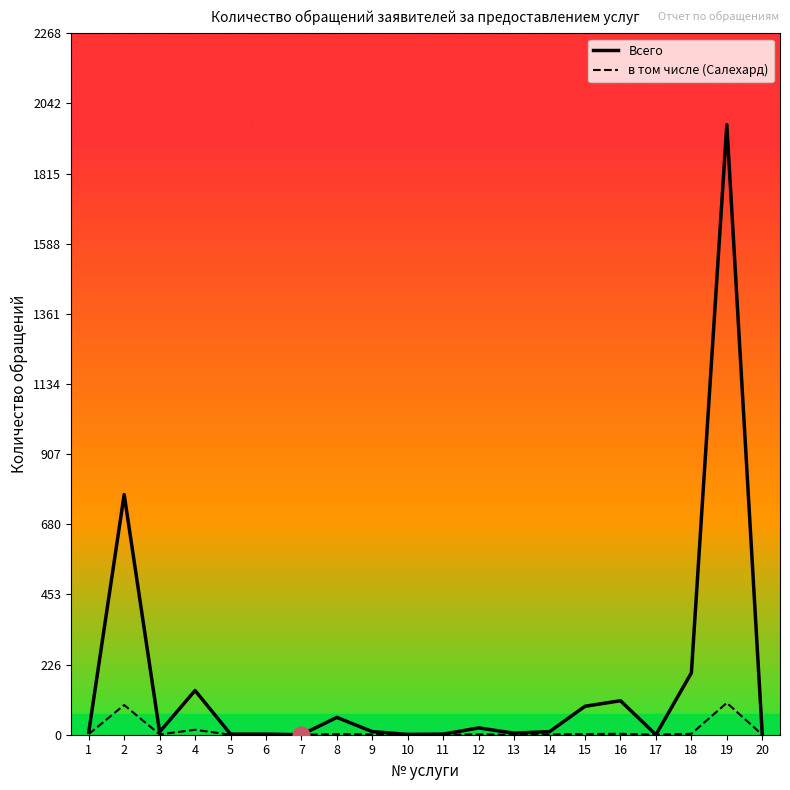

Where is the first local maximum for Всего?

2